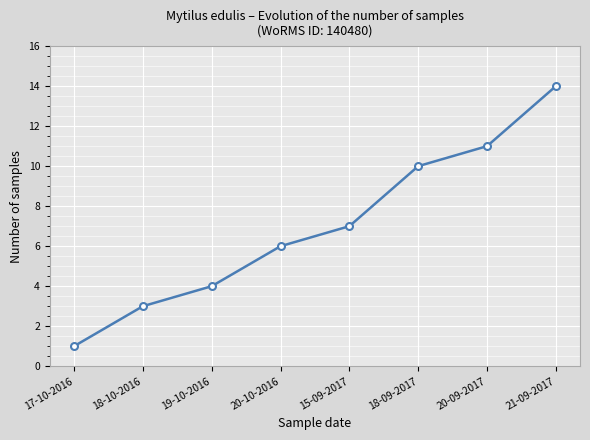

What is the difference between the maximum and minimum values?

13